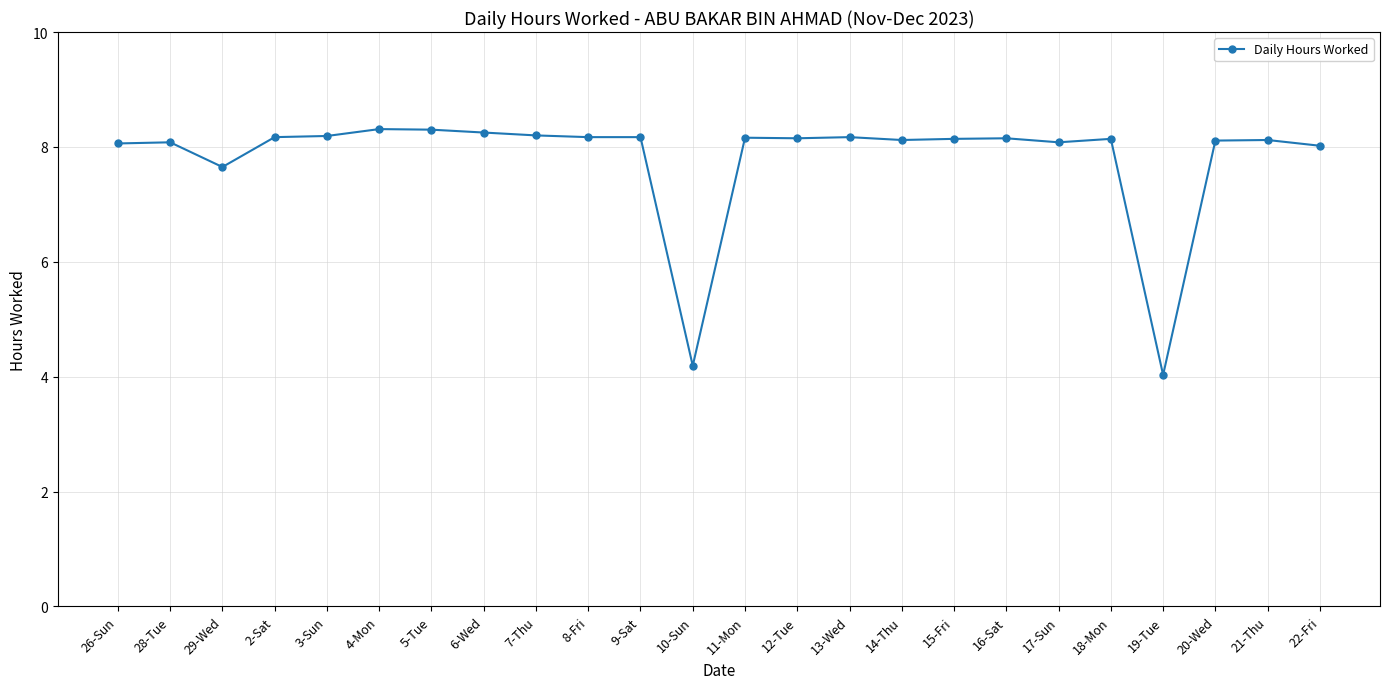

Does the chart have visible grid lines?

Yes